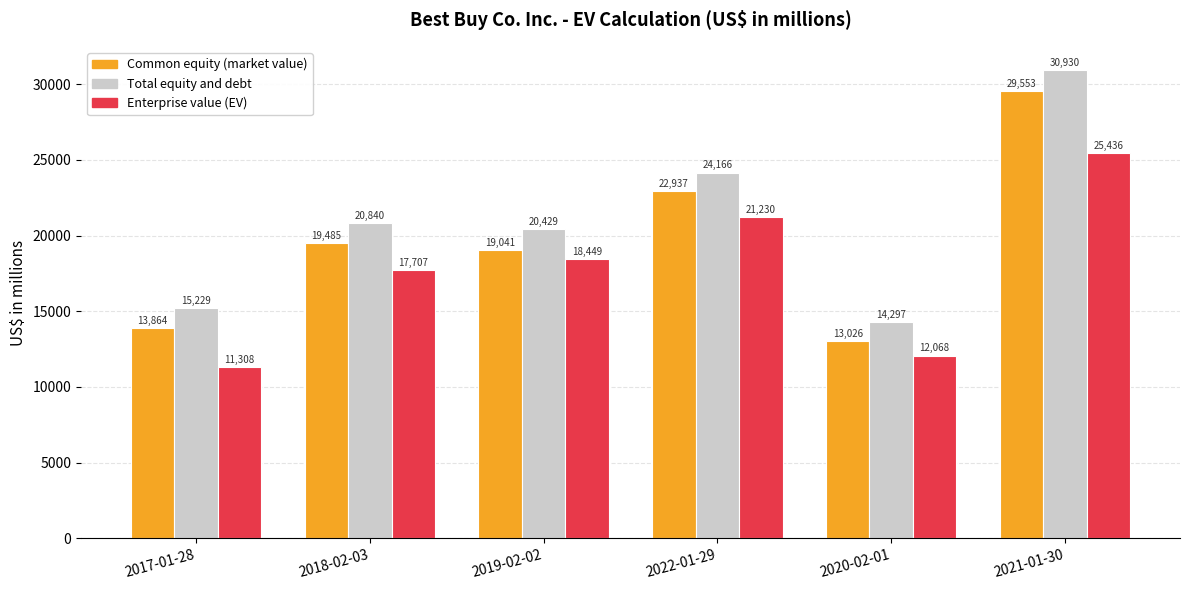

Count the number of data series in this chart.

3